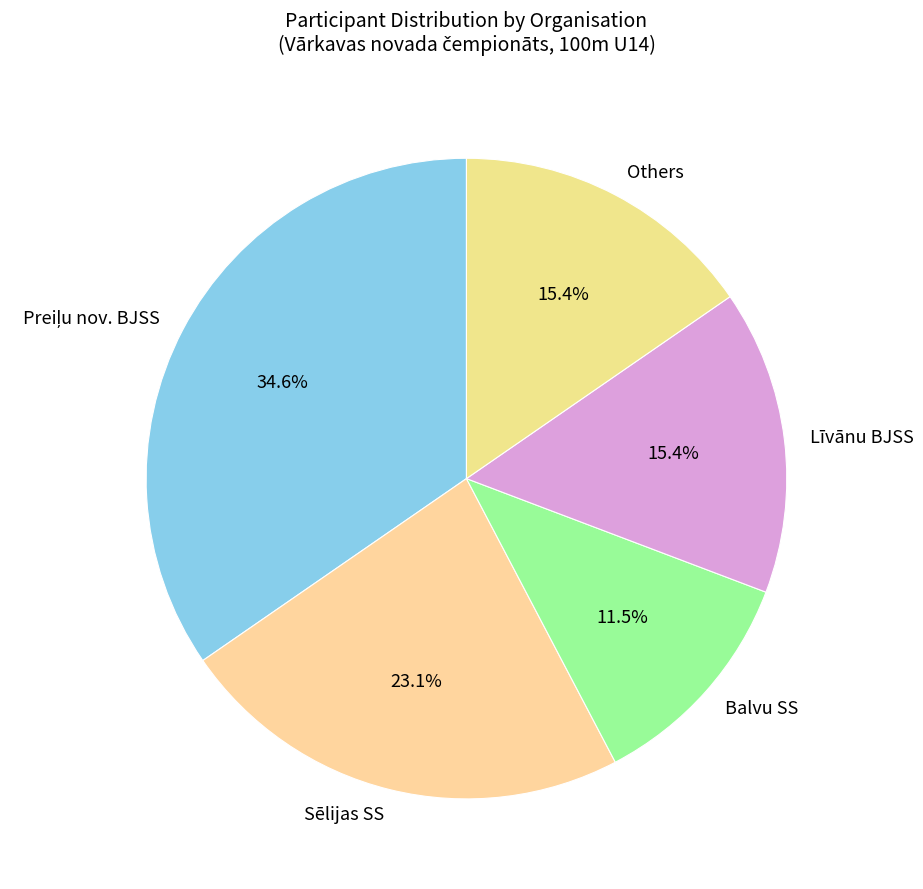

What portion of the pie excludes Balvu SS?

88.5%